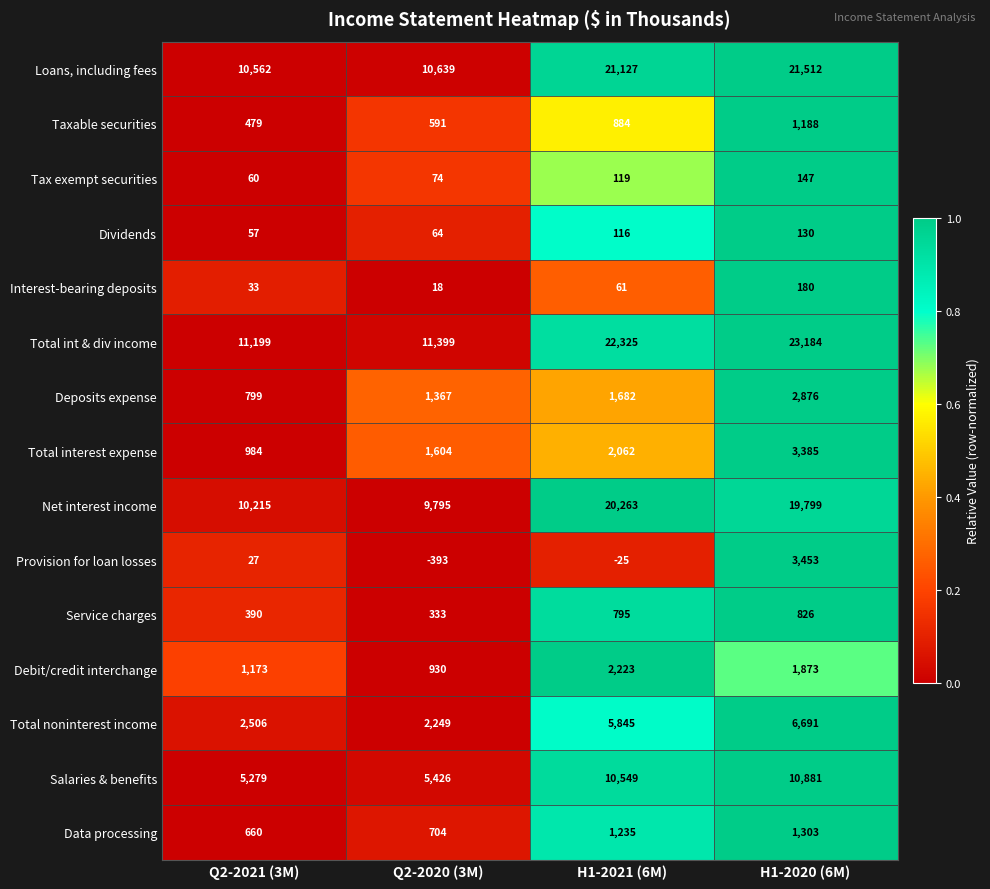

What value does the Loans, including fees series have at Q2-2021 (3M)?

10562